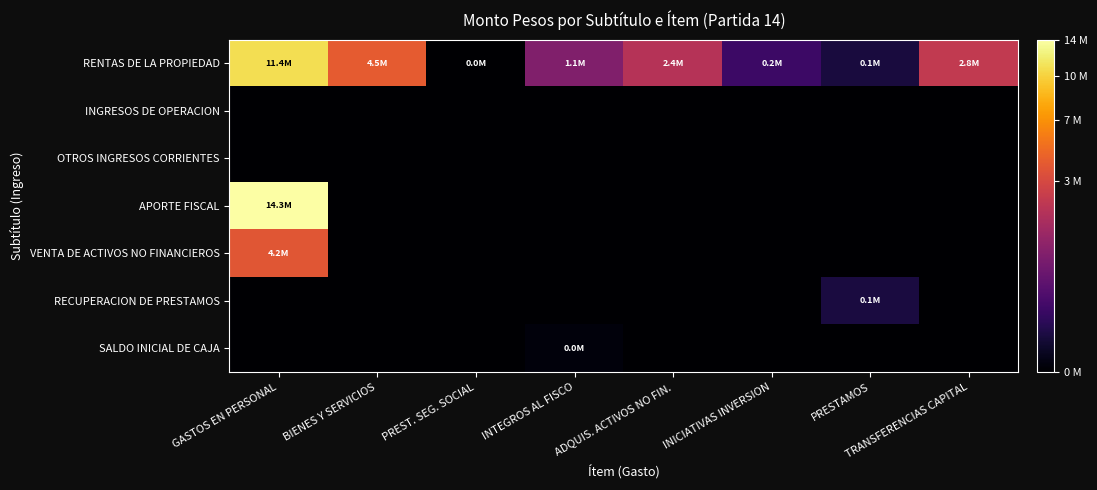

What is the difference between the highest and lowest values at INICIATIVAS INVERSION?

222378